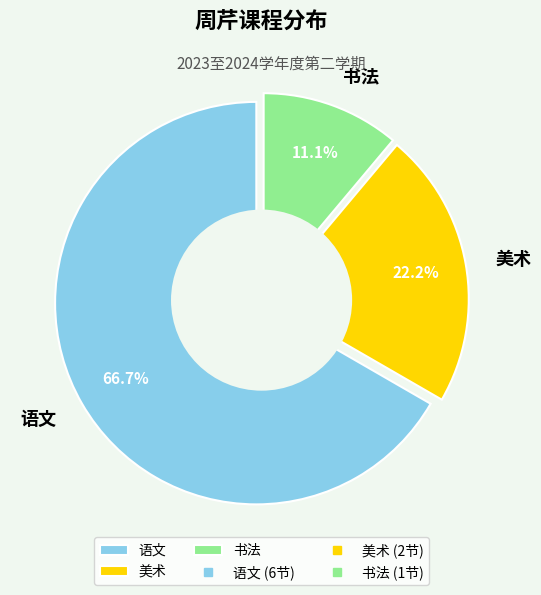

To the nearest percent, what percentage of the pie is 美术?

22%